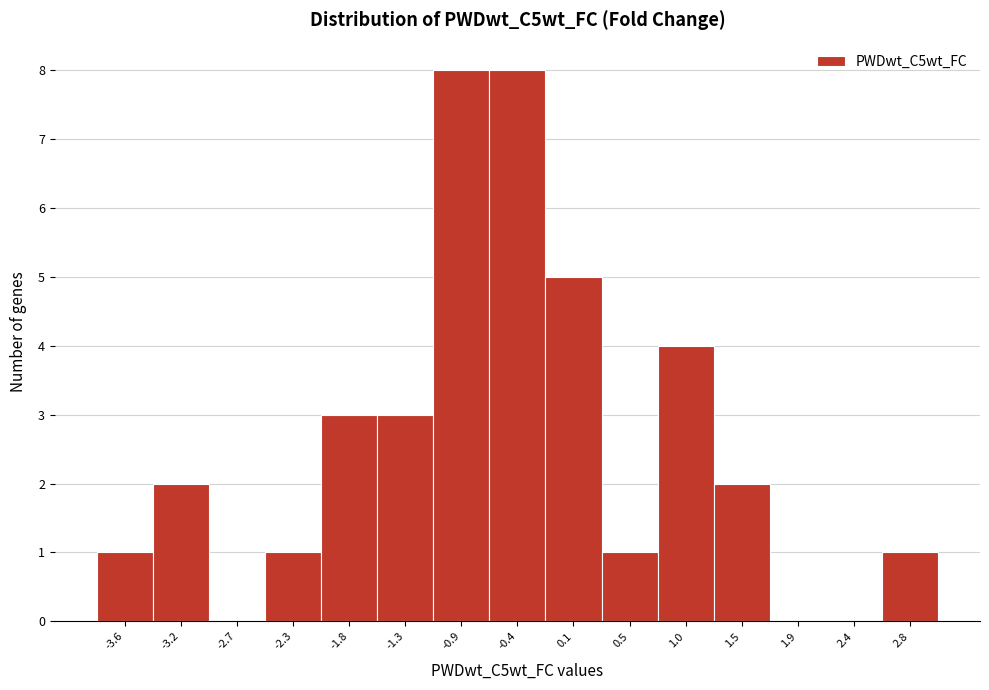

What is the height of the bar covering -1.10 to -0.65 on the x-axis? Neither the bar edges nor the heights are printed on the chart, so give them approximately, as read against the axes.

8